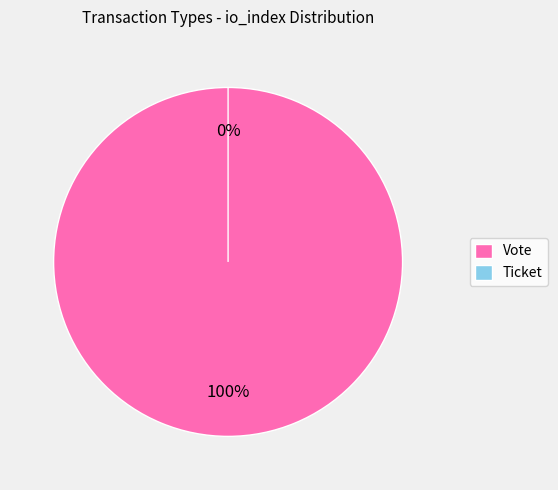

Is it true that Vote is 100% of the pie?

True